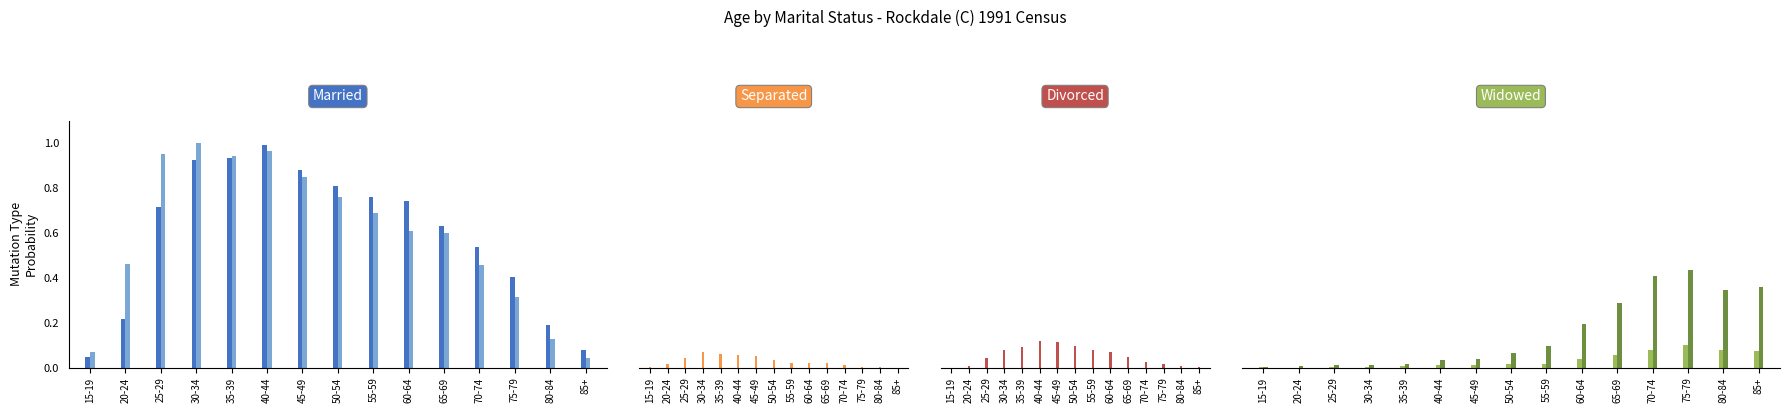

Does the chart contain any negative values?

No